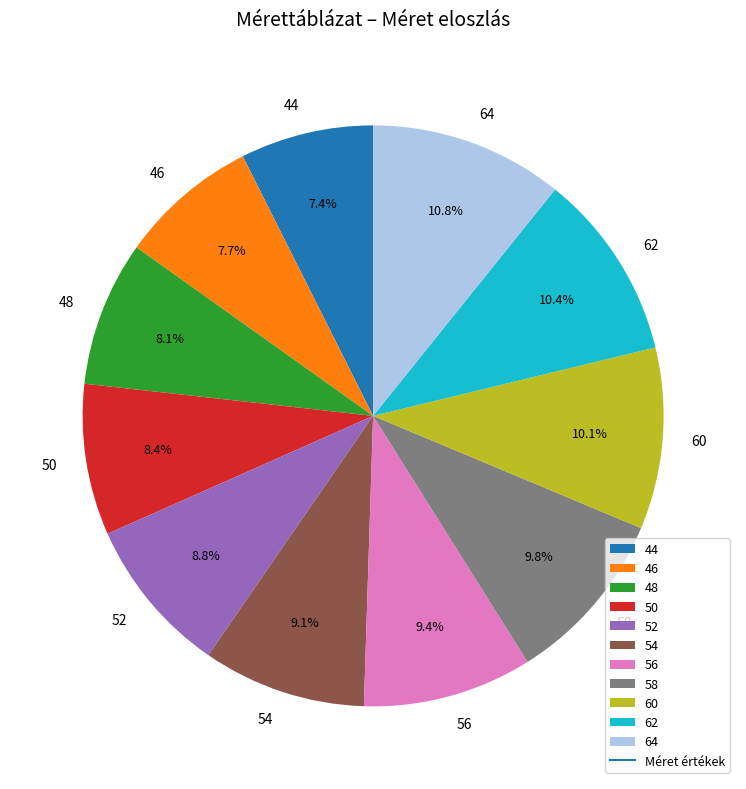

Combined, do 50 and 48 account for over 50%?

No